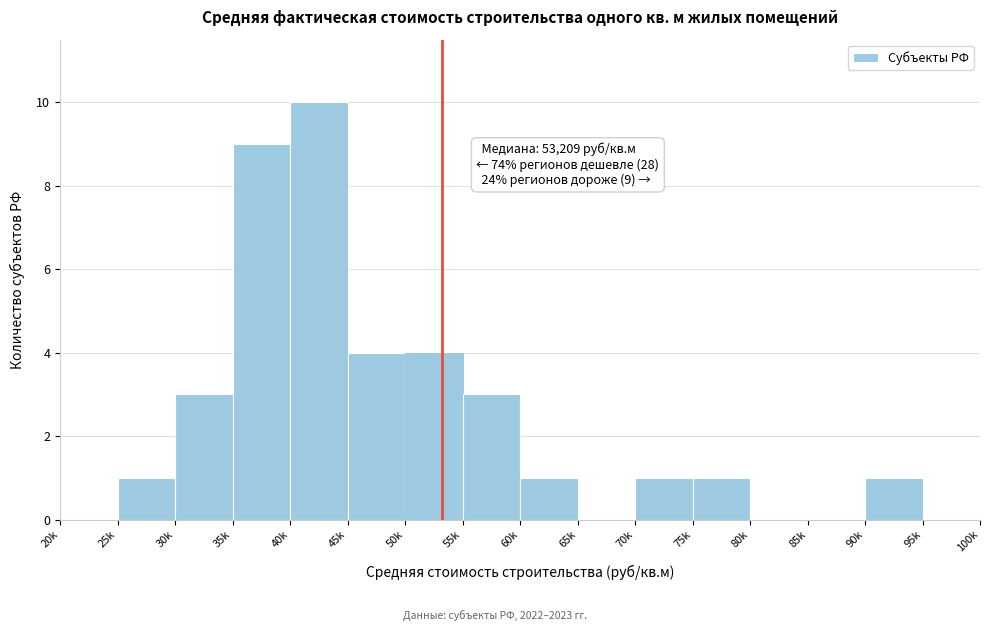

Reading left to right, list all the values displayed in this chart.

20k=0	25k=1	30k=3	35k=9	40k=10	45k=4	50k=4	55k=3	60k=1	65k=0	70k=1	75k=1	80k=0	85k=0	90k=1	95k=0